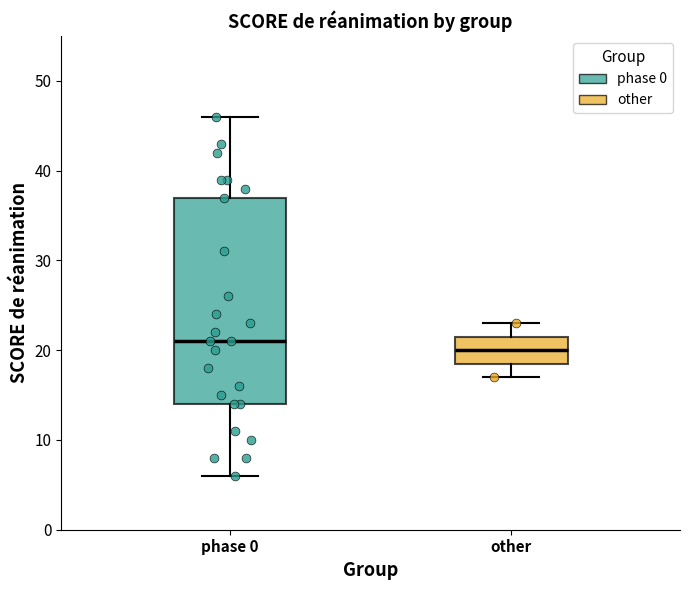

Reading left to right, read every box against the y-axis: the position of its median line, the range the box covers, and the ends of its whiskers. The values are not printed on the chart, so give them approximately, as read against the axis.

phase 0: median 21, box 14 to 37, whiskers 6 to 46
other: median 20, box 19 to 22, whiskers 17 to 23